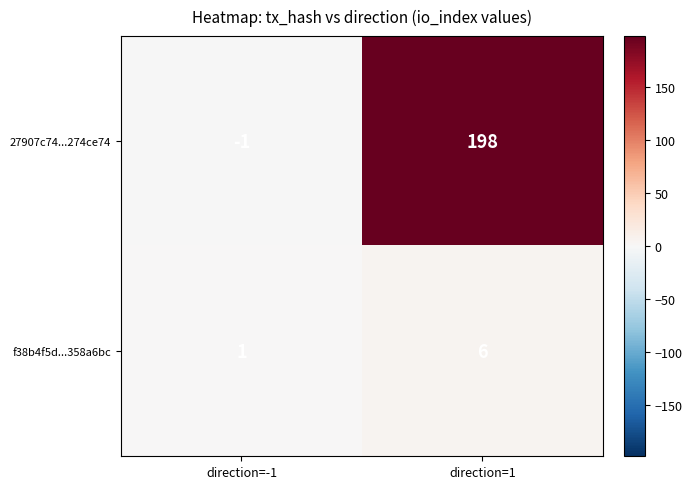

What is the smallest value displayed?

-1